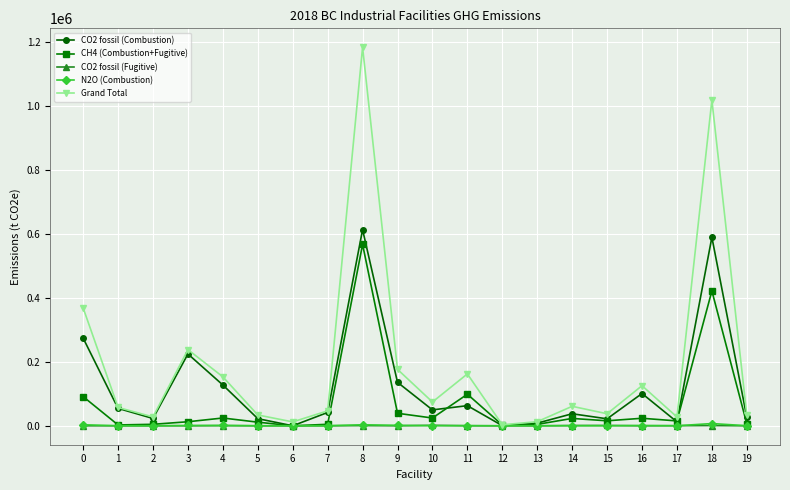

How many values in the CO2 fossil (Combustion) series exceed 49776?

10